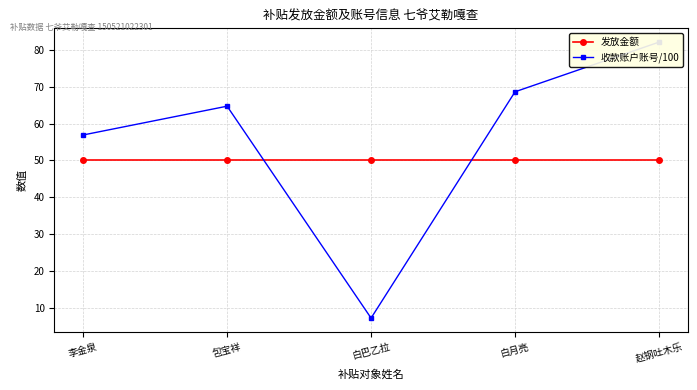

At which category is the sum across all series the highest?

赵钢吐木乐